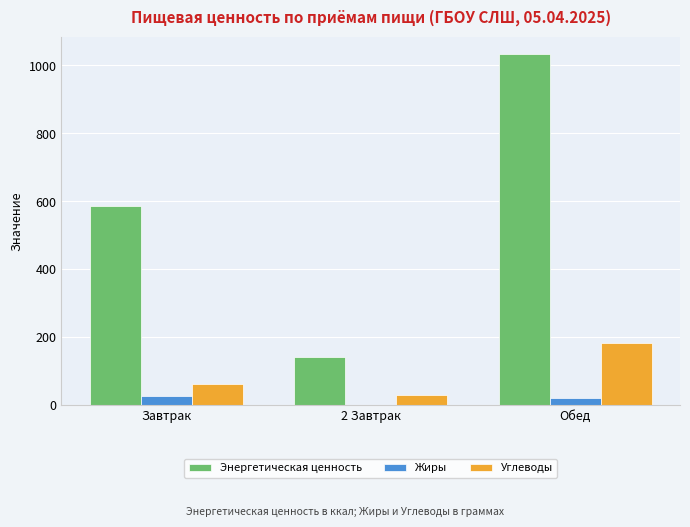

What is the total value across all series at 2 Завтрак?

174.3